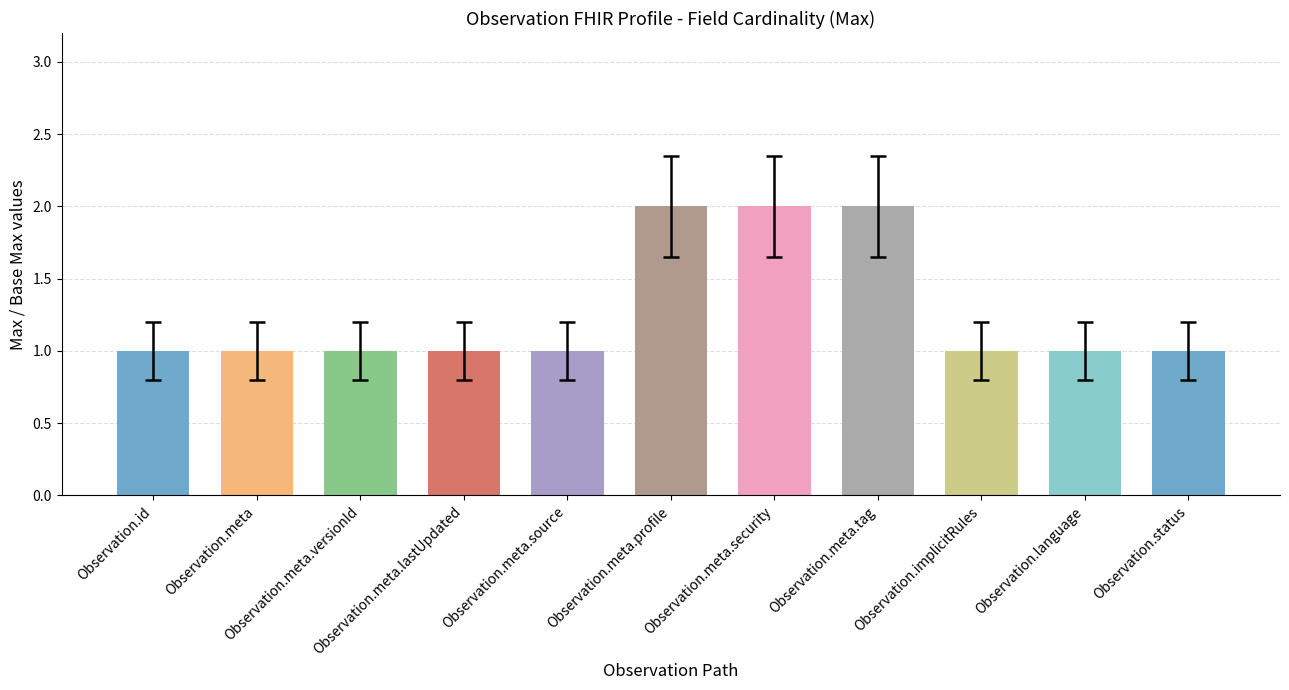

What is the label of the 6th bar from the left?

Observation.meta.profile